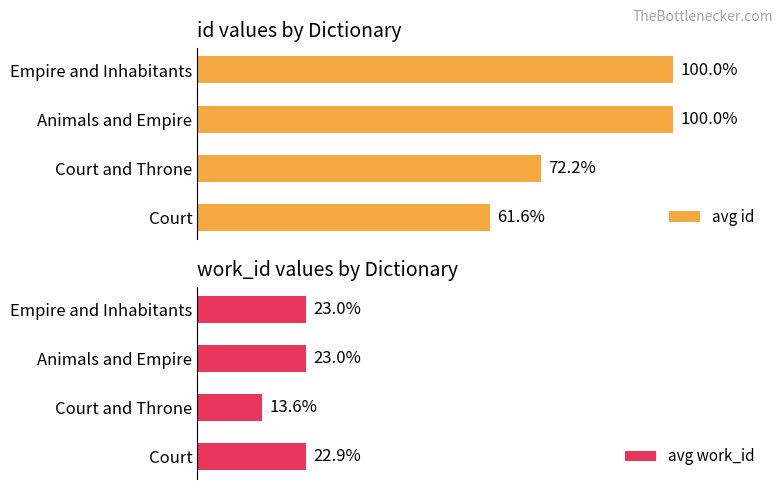

Reading left to right, transcribe all the data shown in this chart.

avg id: 61.6	72.2	100.0	100.0
avg work_id: 22.9	13.6	23.0	23.0